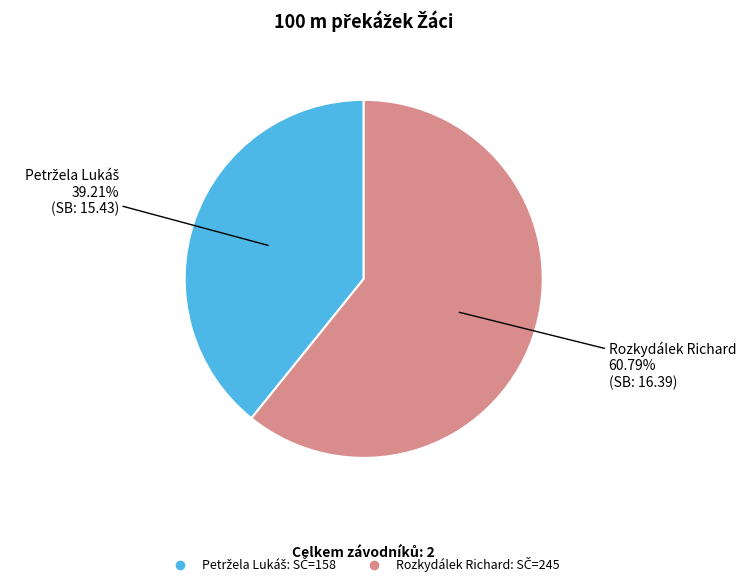

Which slice is the largest?

Rozkydálek Richard